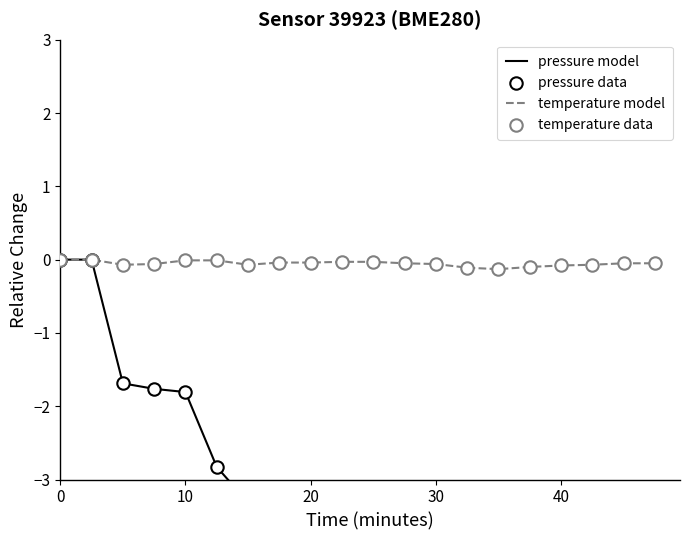

Which series reaches the maximum Y coordinate?

pressure model